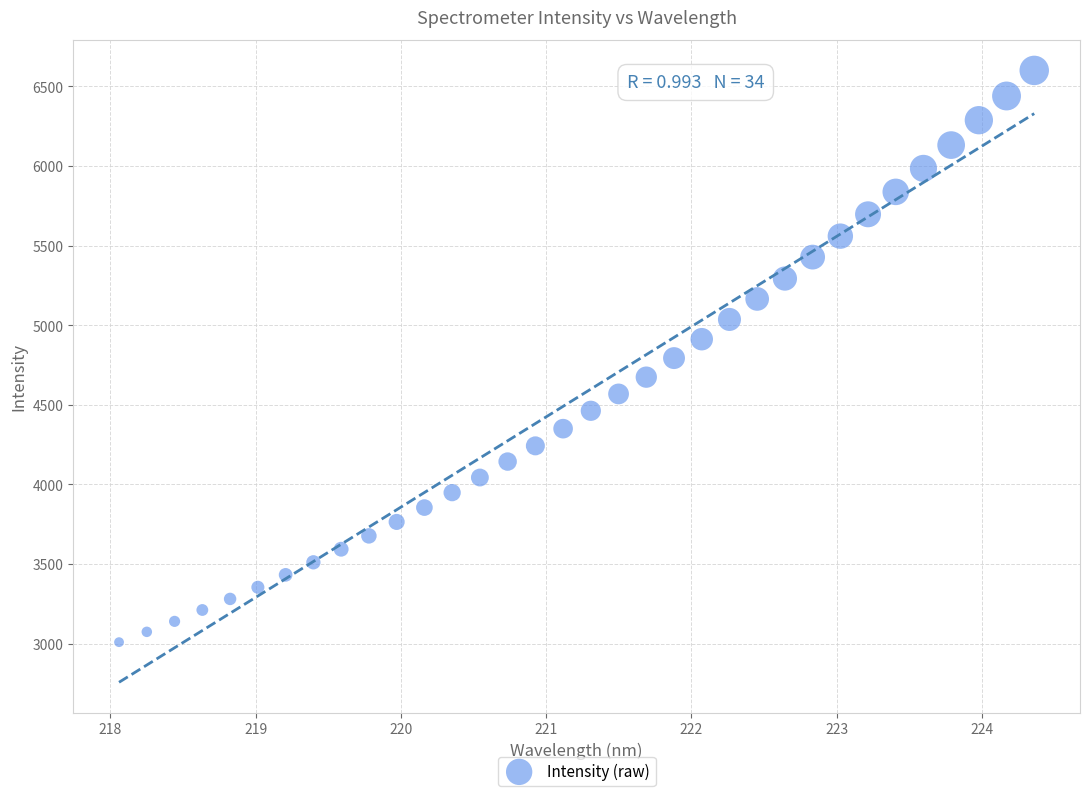

What is the range of Y values (max minus min)?

3591.9